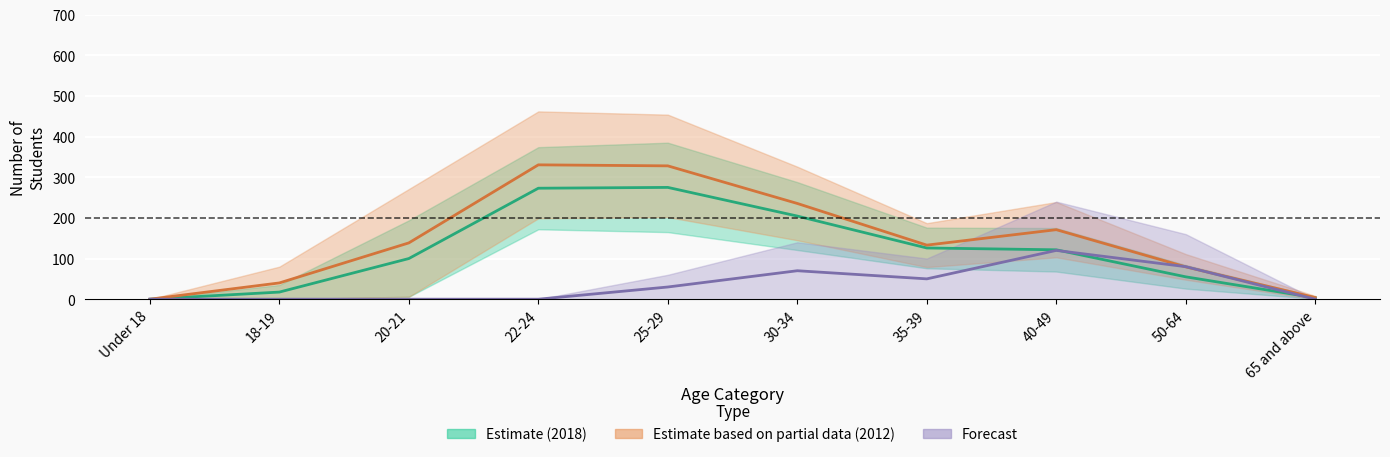

At which category does Masters 2018 reach its first local valley?

35-39